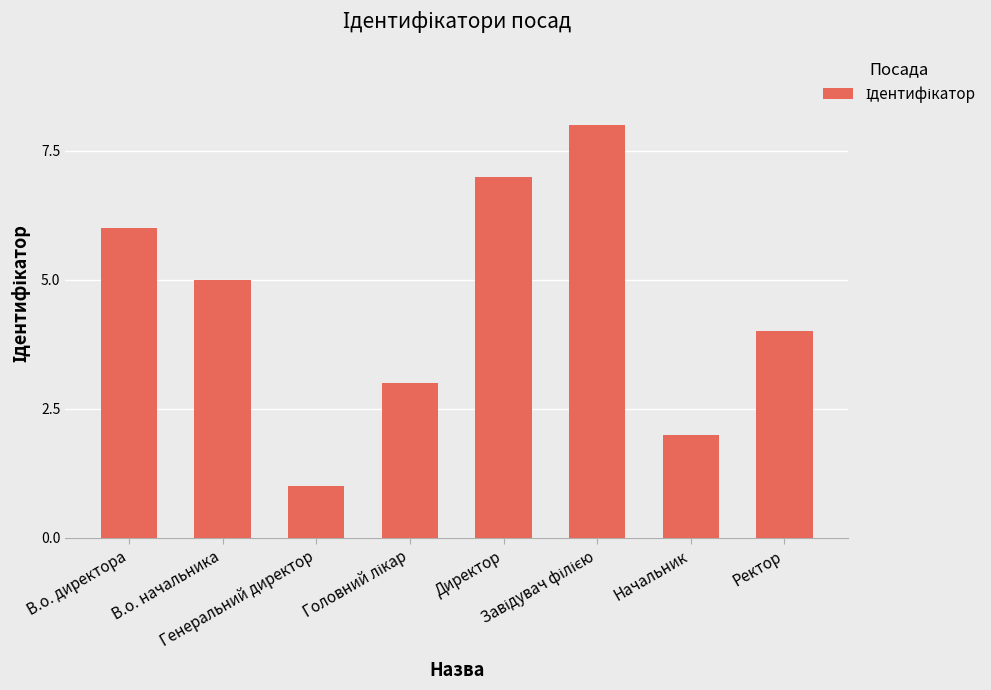

At which label is the value closest to 4?

Ректор